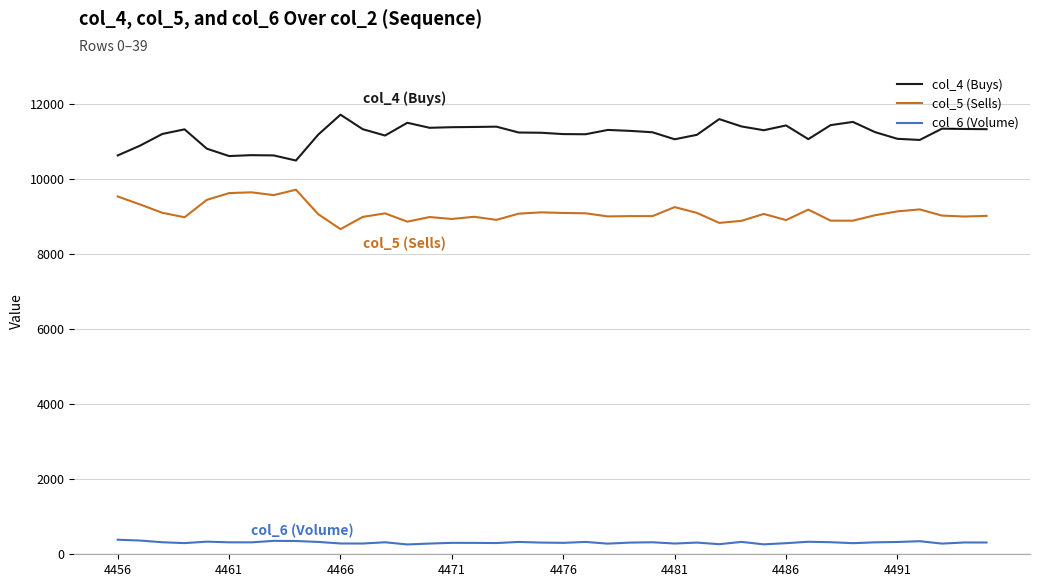

What is the greatest value displayed?

11728